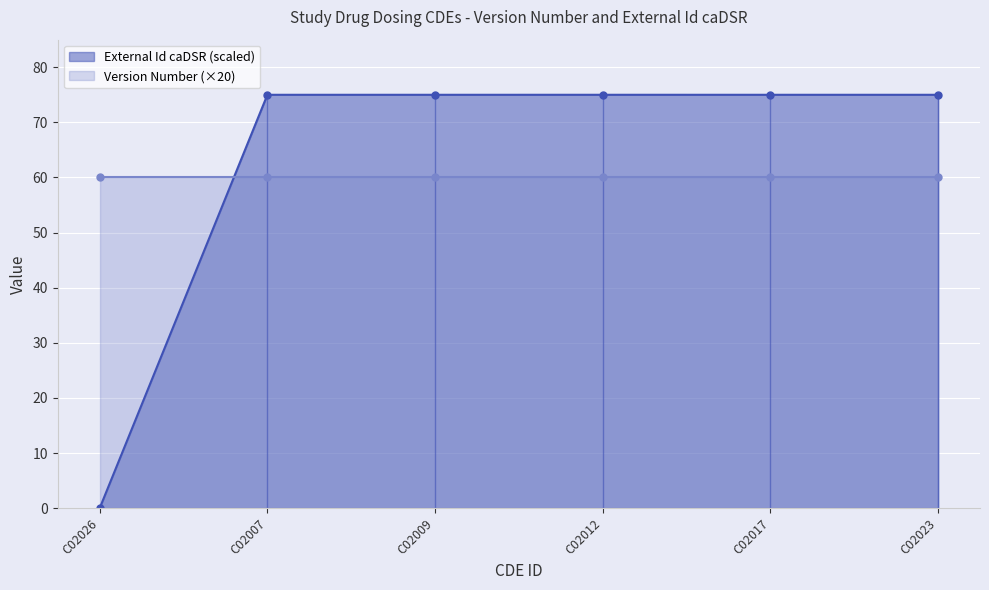

Count the number of categories in the chart.

6